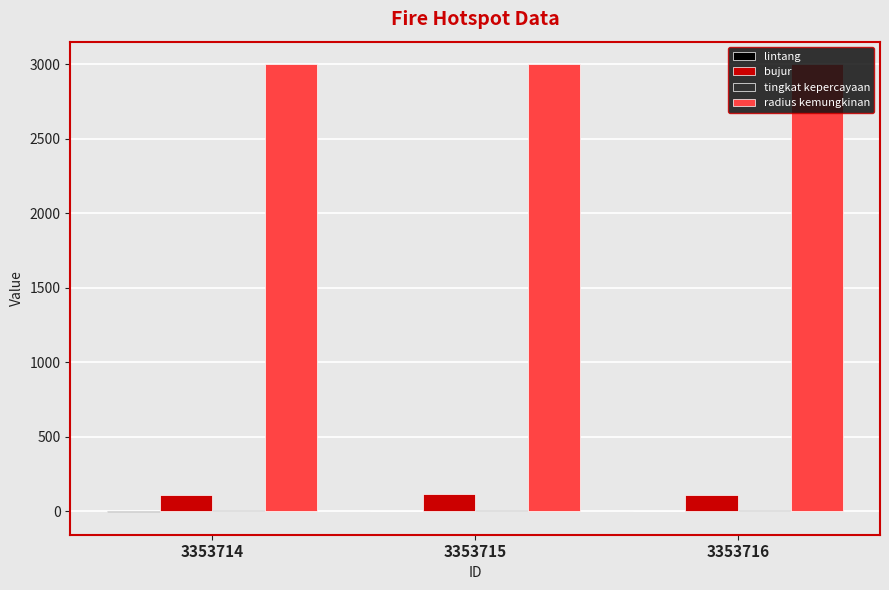

How many groups of bars are there?

3